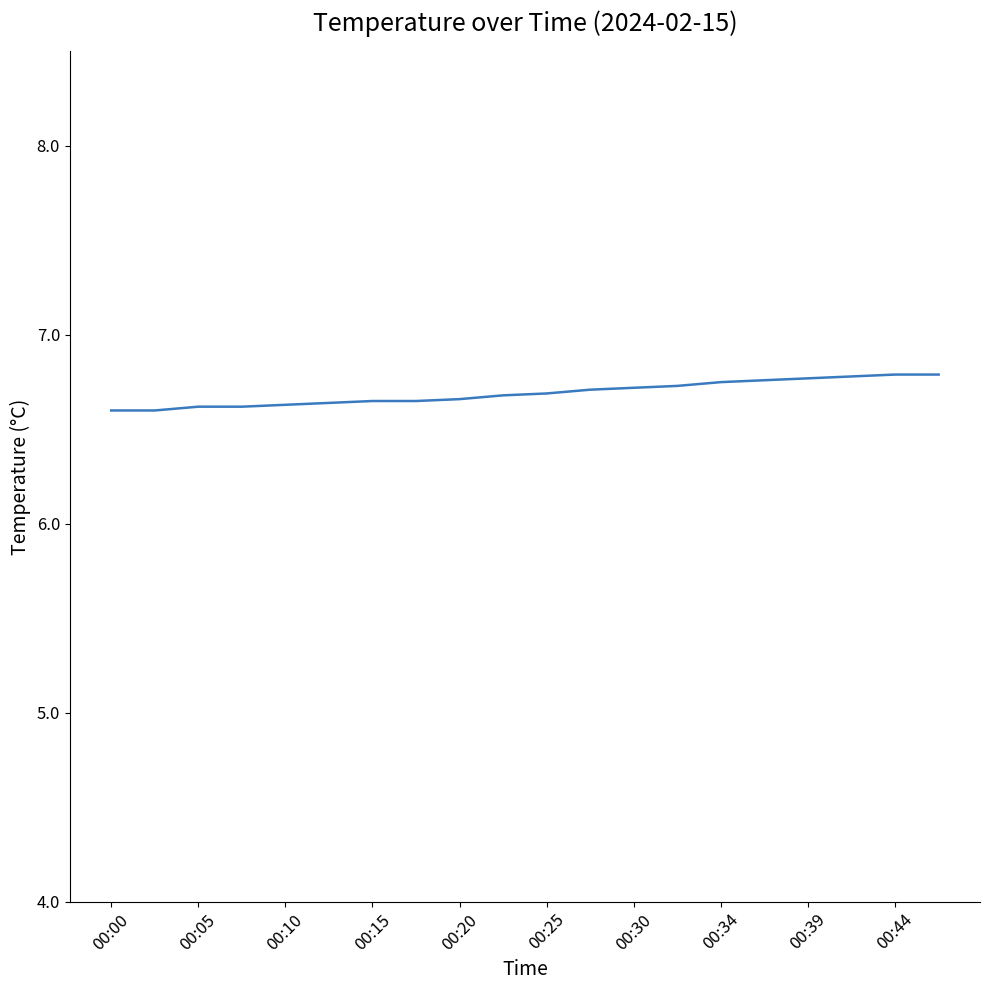

The value at 00:44 is 2.5. True or false?

False